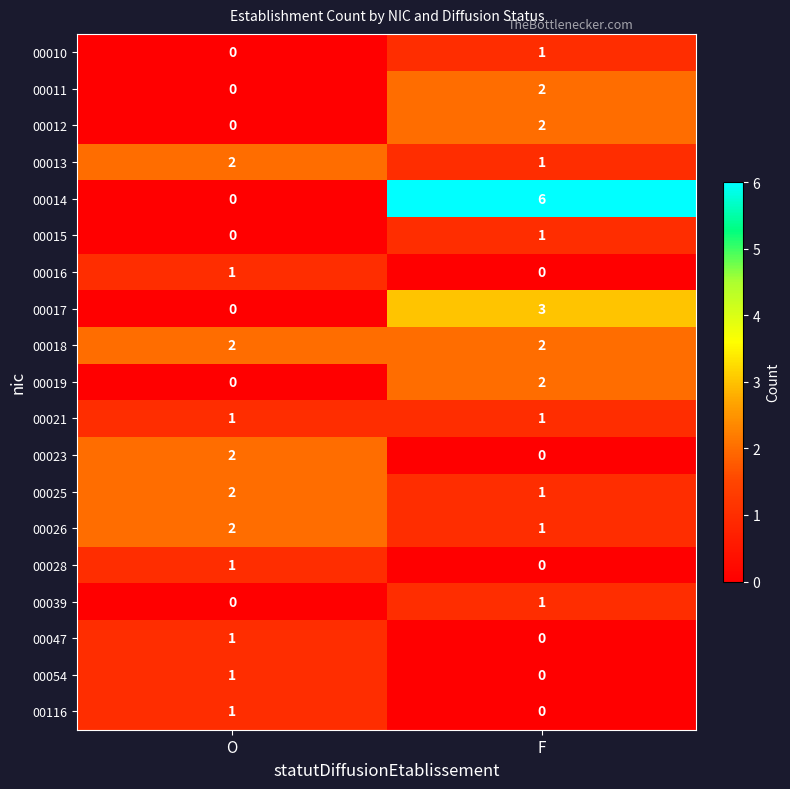

At which label is 00016 closest to 0?

F